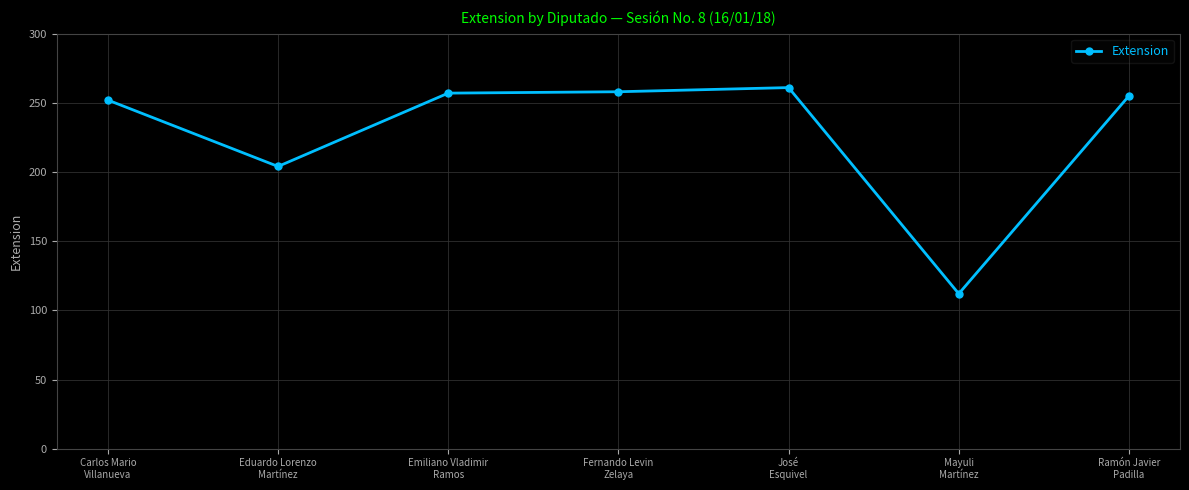

True or false: there are more than 0 points higher than both neighbors.

True